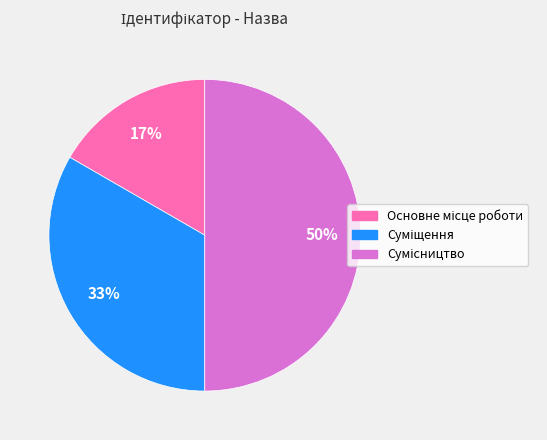

To the nearest percent, what is the difference between the largest and smallest slice percentages?

33%